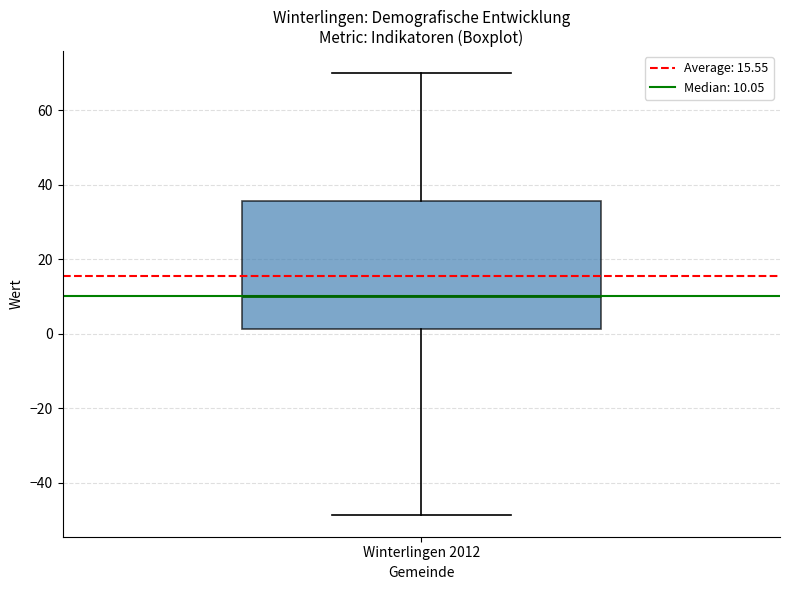

Where is the lower edge of the box for Winterlingen 2012 on the y-axis? The values are not printed on the chart, so give them approximately, as read against the axis.

2